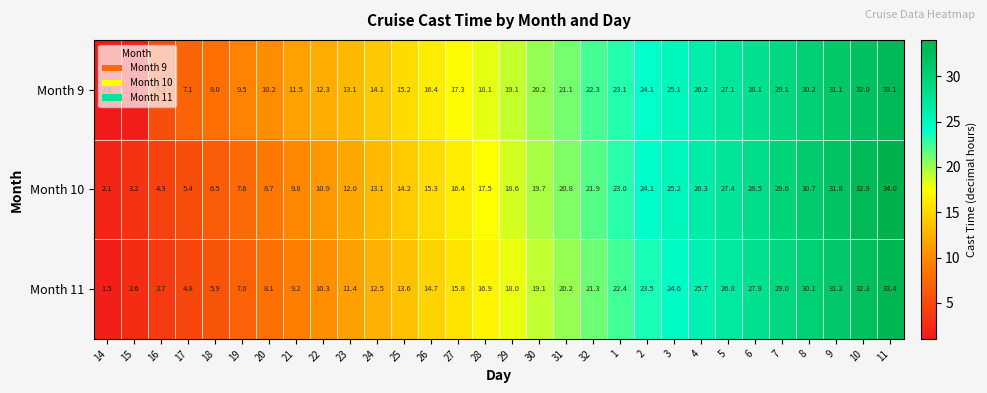

At which category is the sum across all series the highest?

11